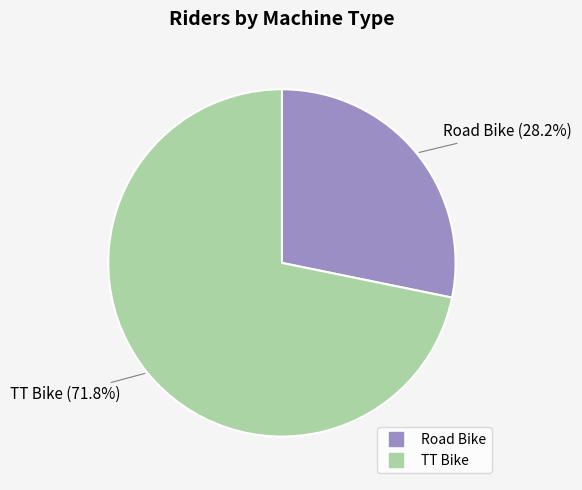

To the nearest percent, what is the difference between the Road Bike and TT Bike slice percentages?

44%